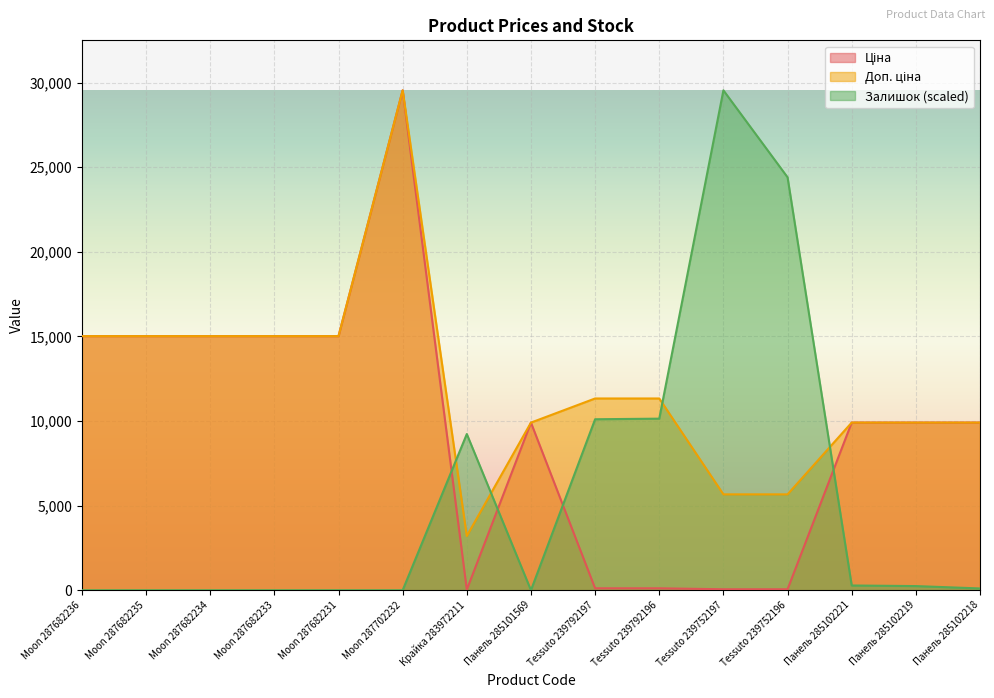

The value of Ціна at Панель 285102218 is 9908.5. True or false?

True